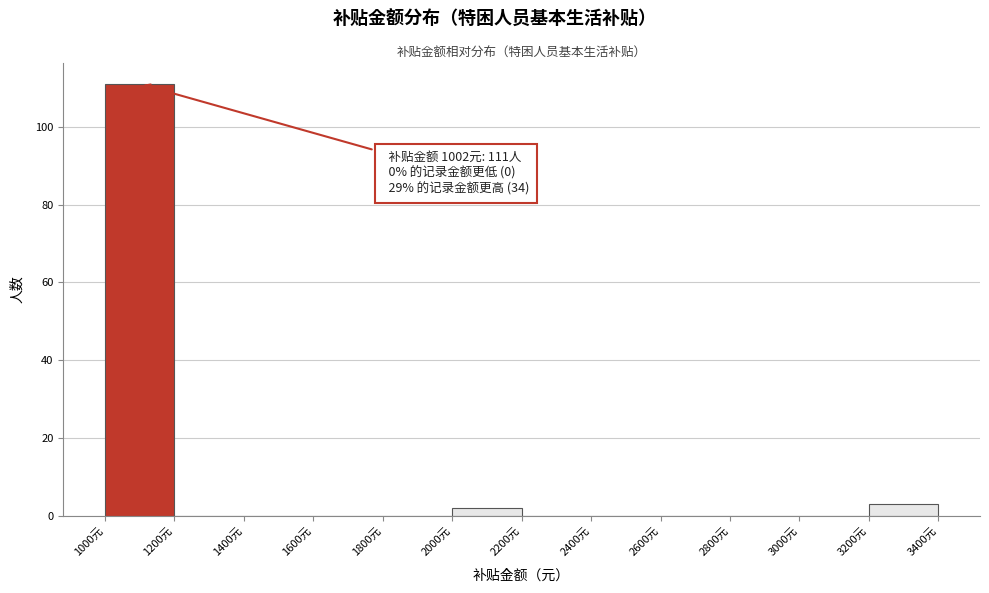

Over which range of the x-axis is the bar tallest?

1000 to 1200